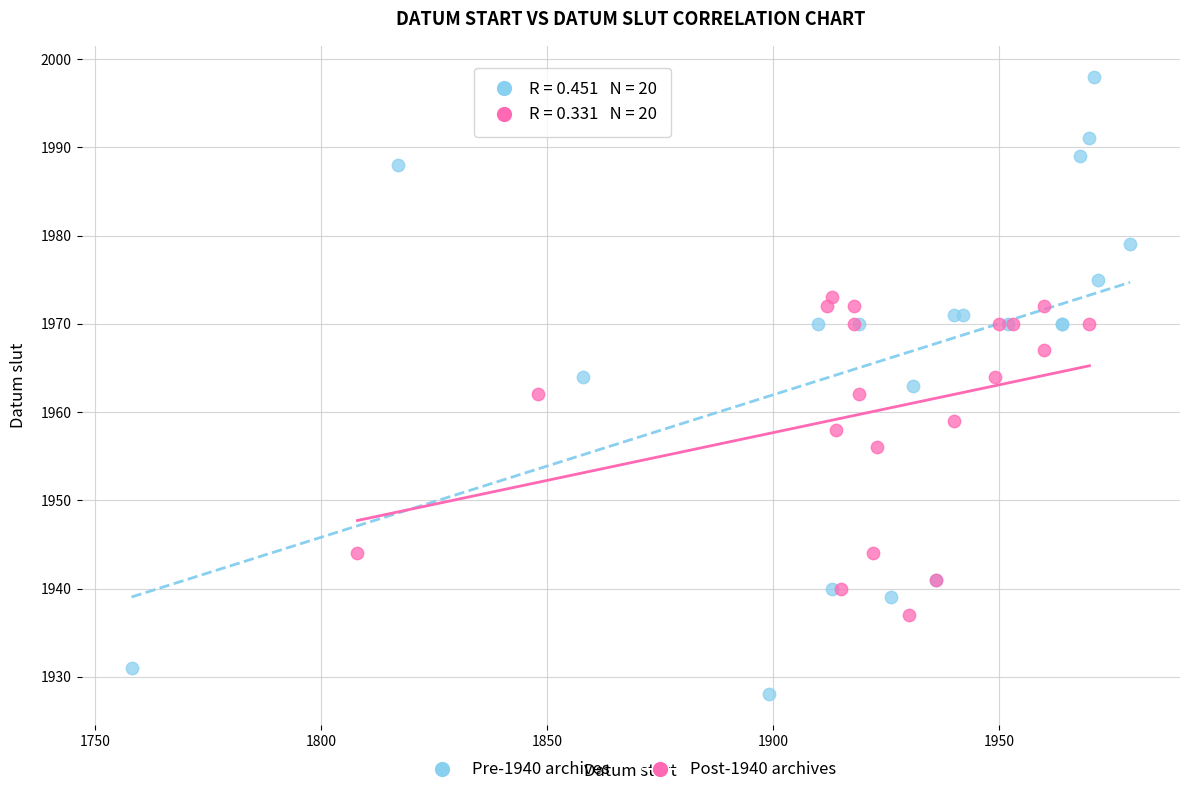

Which series has the widest spread of Y values?

Pre-1940 archives